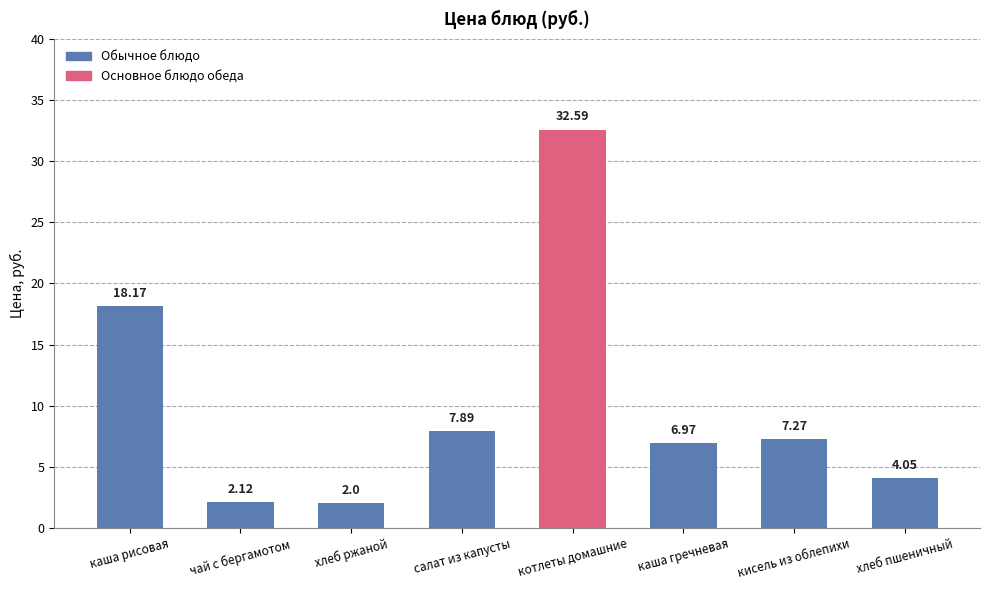

What is the label of the 6th bar from the right?

хлеб ржаной